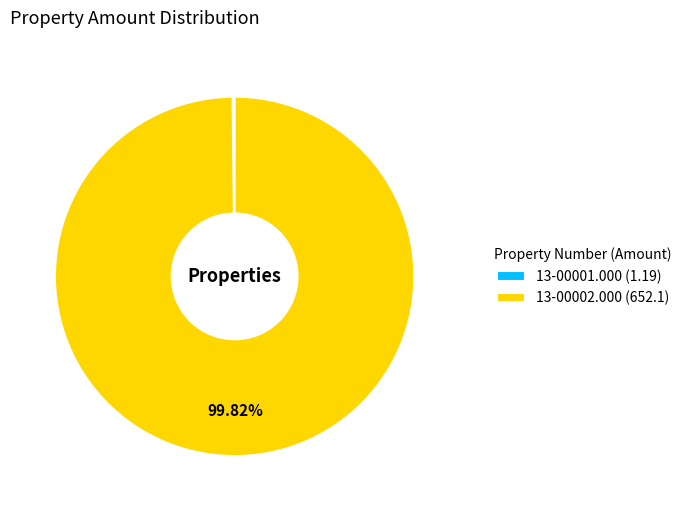

Is it true that 13-00002.000 is 100% of the pie?

True